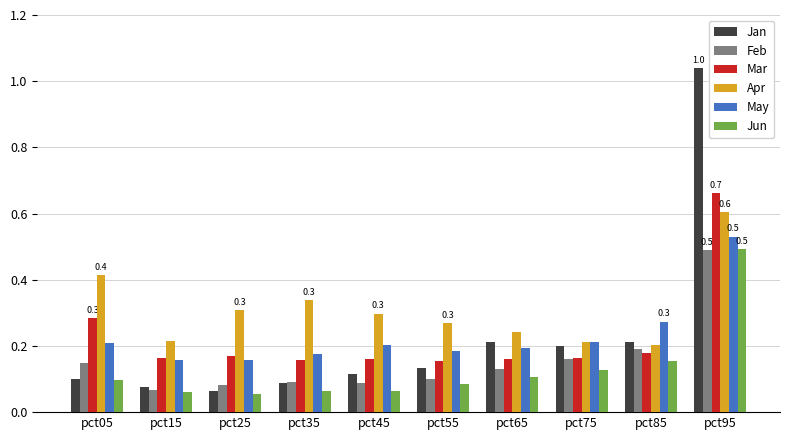

The value of Mar at pct25 is 0.2. True or false?

True